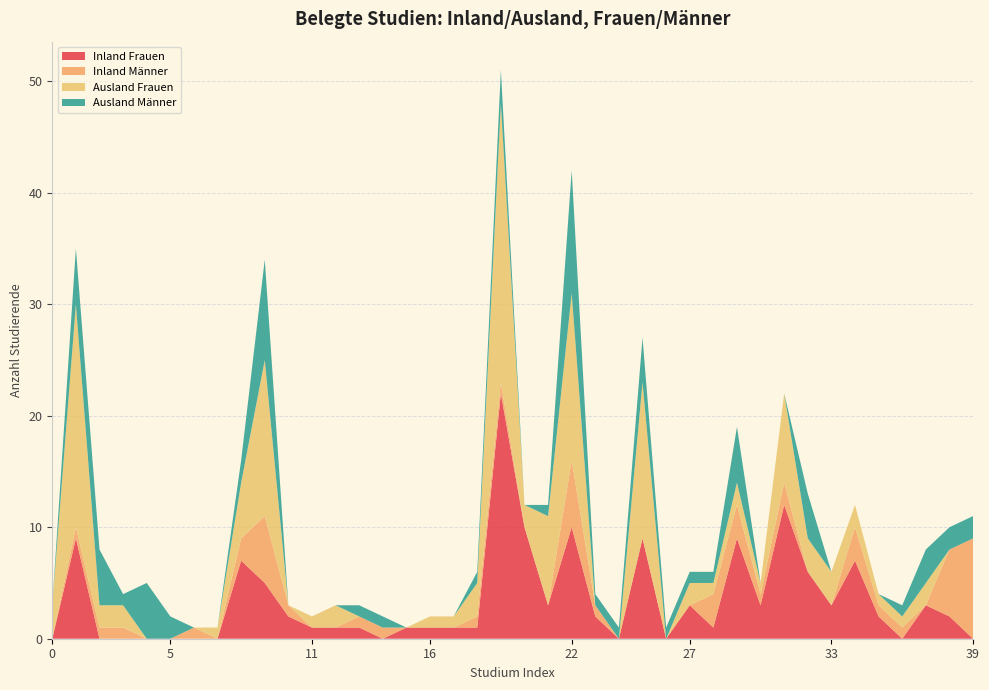

Reading right to left, extract all data points from this chart.

Inland Frauen: 39=0	38=2	37=3	36=0	35=2	34=7	33=3	32=6	31=12	30=3	29=9	28=1	27=3	26=0	25=9	24=0	23=2	22=10	21=3	20=10	19=22	18=1	17=1	16=1	15=1	14=0	13=1	12=1	11=1	10=2	9=5	8=7	7=0	6=0	5=0	4=0	3=0	2=0	1=9	0=0
Inland Männer: 39=9	38=6	37=0	36=1	35=1	34=3	33=0	32=0	31=2	30=1	29=3	28=3	27=0	26=0	25=0	24=0	23=1	22=6	21=0	20=0	19=1	18=1	17=0	16=0	15=0	14=1	13=1	12=0	11=0	10=1	9=6	8=2	7=0	6=1	5=0	4=0	3=1	2=1	1=1	0=0
Ausland Frauen: 39=0	38=0	37=2	36=1	35=1	34=2	33=3	32=3	31=8	30=1	29=2	28=1	27=2	26=0	25=14	24=0	23=0	22=15	21=8	20=2	19=25	18=3	17=1	16=1	15=0	14=0	13=0	12=2	11=1	10=0	9=14	8=5	7=1	6=0	5=0	4=0	3=2	2=2	1=20	0=3
Ausland Männer: 39=2	38=2	37=3	36=1	35=0	34=0	33=0	32=4	31=0	30=0	29=5	28=1	27=1	26=1	25=4	24=1	23=1	22=11	21=1	20=0	19=3	18=1	17=0	16=0	15=0	14=1	13=1	12=0	11=0	10=0	9=9	8=2	7=0	6=0	5=2	4=5	3=1	2=5	1=5	0=0